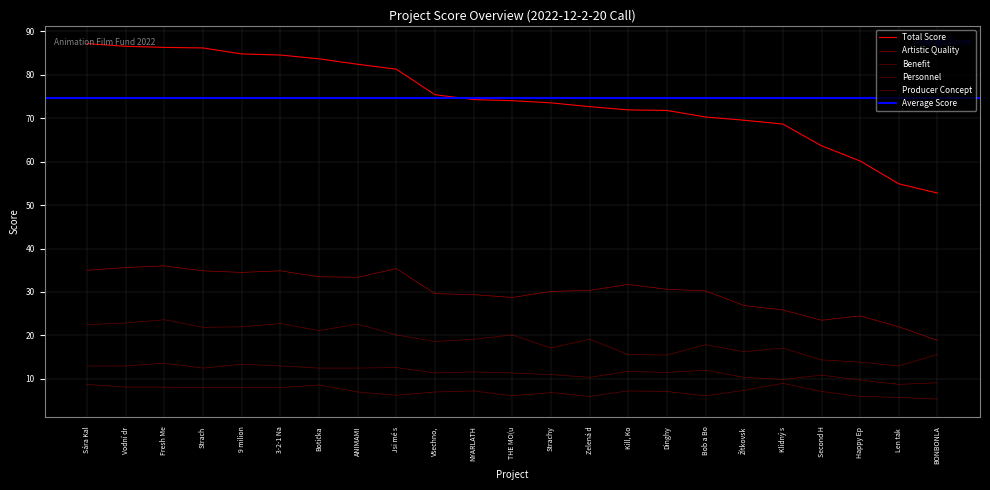

At which category is the sum across all series the highest?

Fresh Me